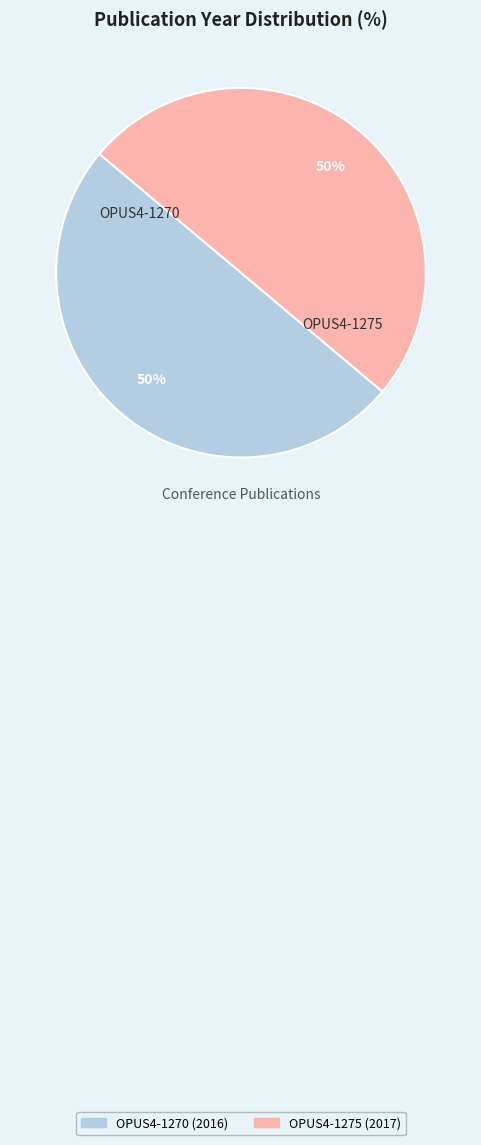

What percentage is the OPUS4-1270 slice, to the nearest percent?

50%